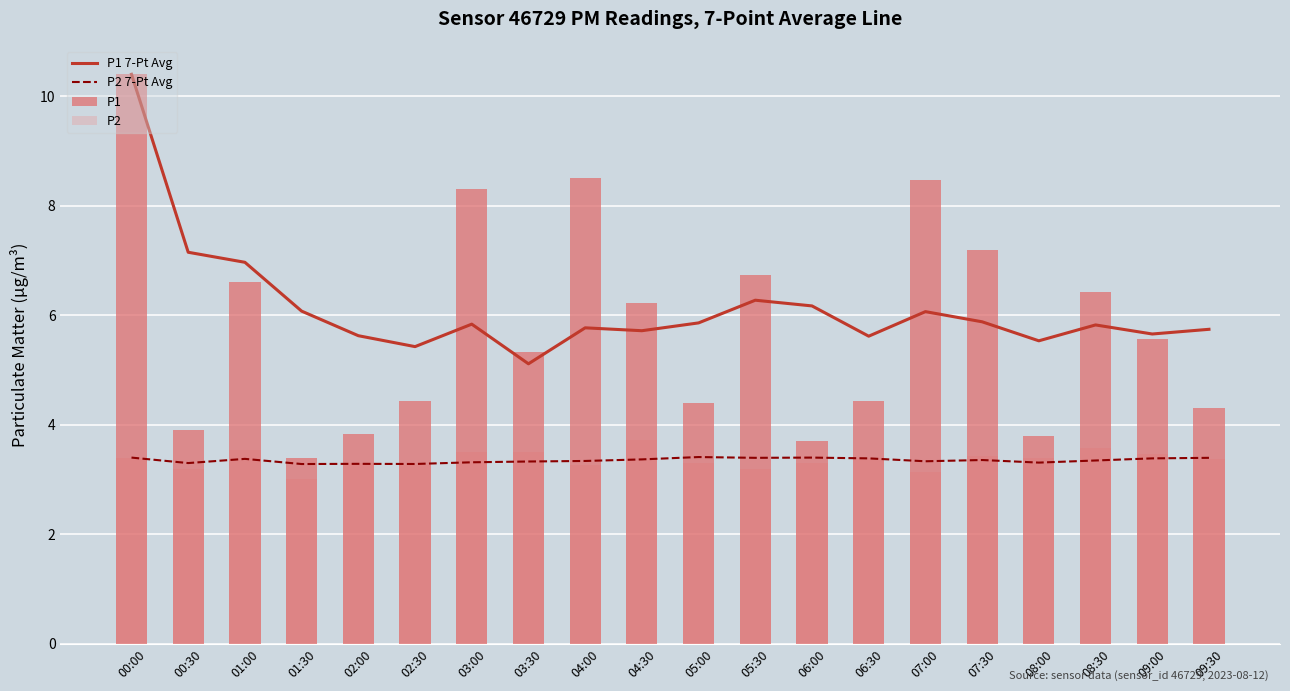

The value of P1 at 00:30 is 3.9. True or false?

True